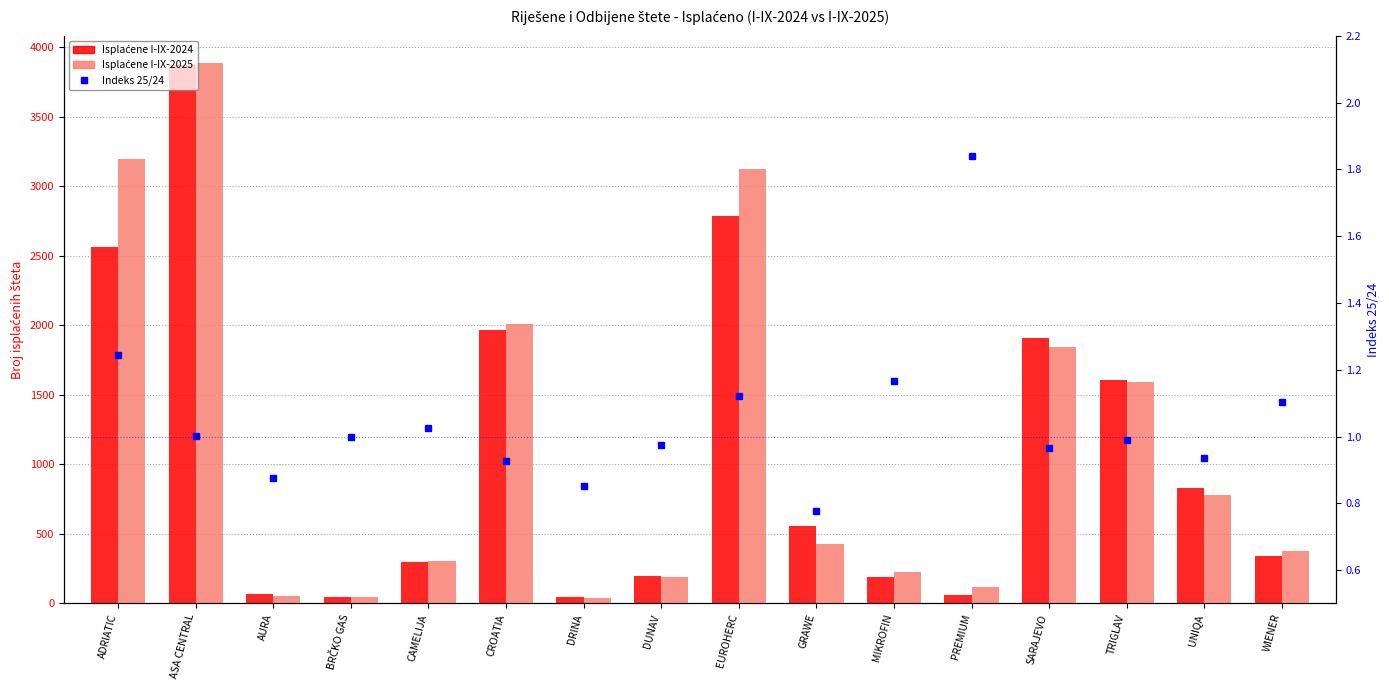

Is the value of Indeks 25/24 at WIENER greater than the value of Isplaćene I-IX-2024 at BRČKO GAS?

No